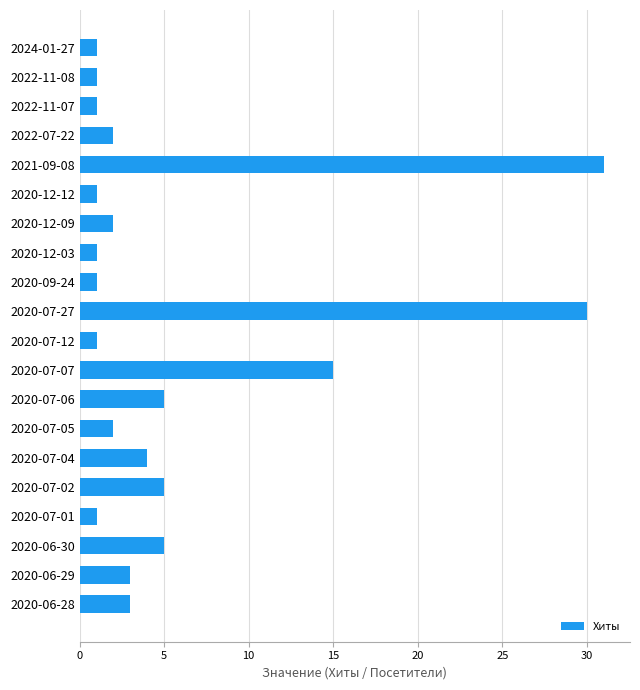

Which has a higher value, 2020-07-04 or 2021-09-08?

2021-09-08